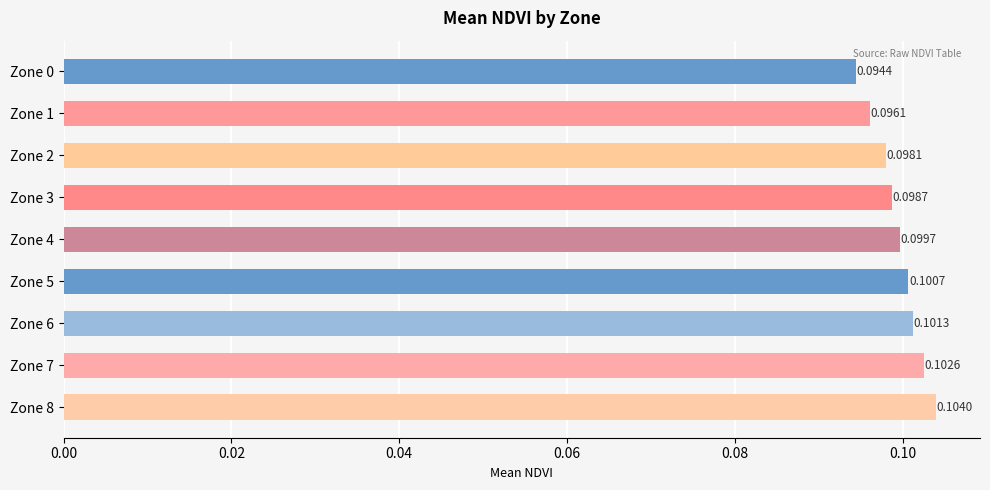

List the labels in order of value, smallest first.

Zone 0, Zone 1, Zone 2, Zone 3, Zone 4, Zone 5, Zone 6, Zone 7, Zone 8